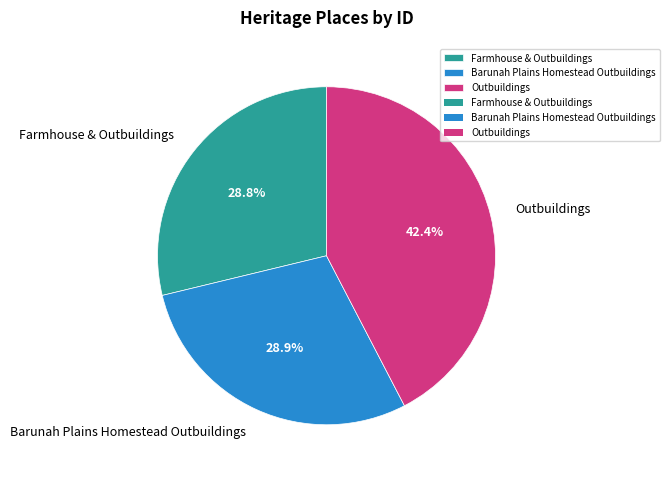

Combined, what portion of the pie is Outbuildings and Farmhouse & Outbuildings?

71.1%